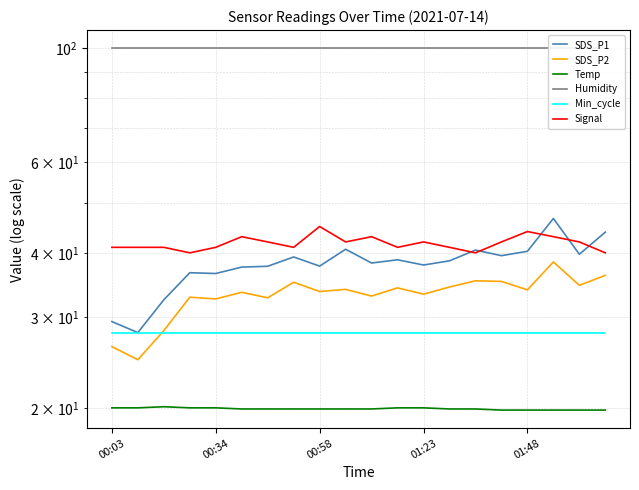

The Temp series shows 19.9 at 13. True or false?

True